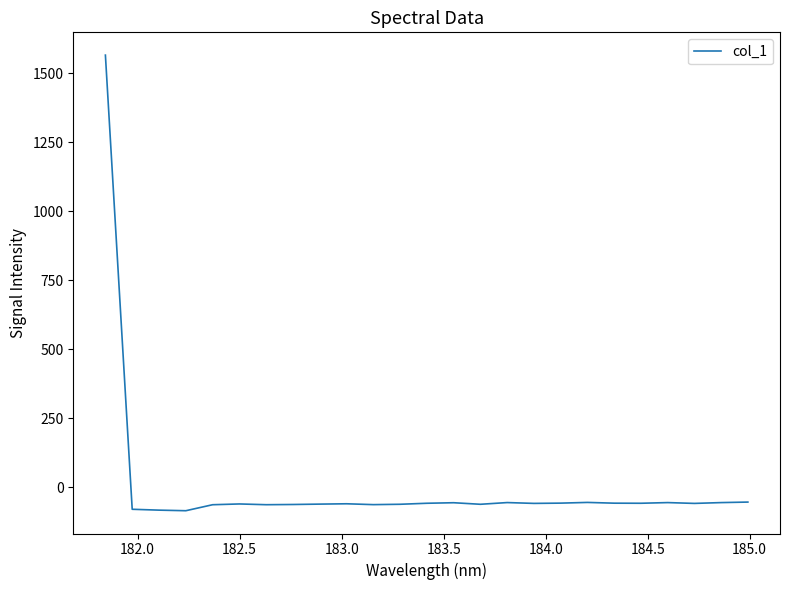

How many positive values are there?

1